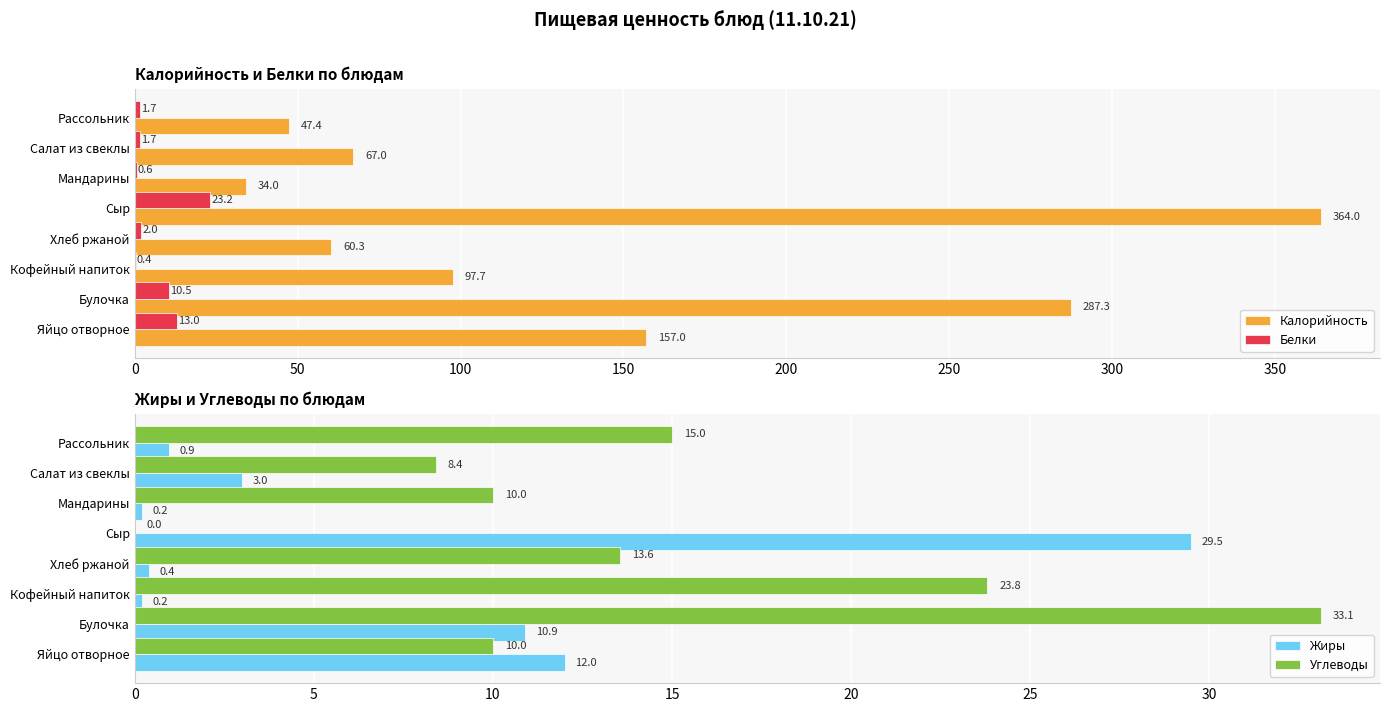

Which category has the highest value in the Калорийность series?

Сыр